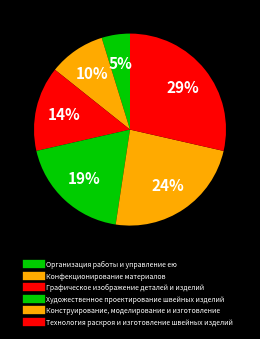

Does Конструирование, моделирование и изготовление represent more than half of the total?

No